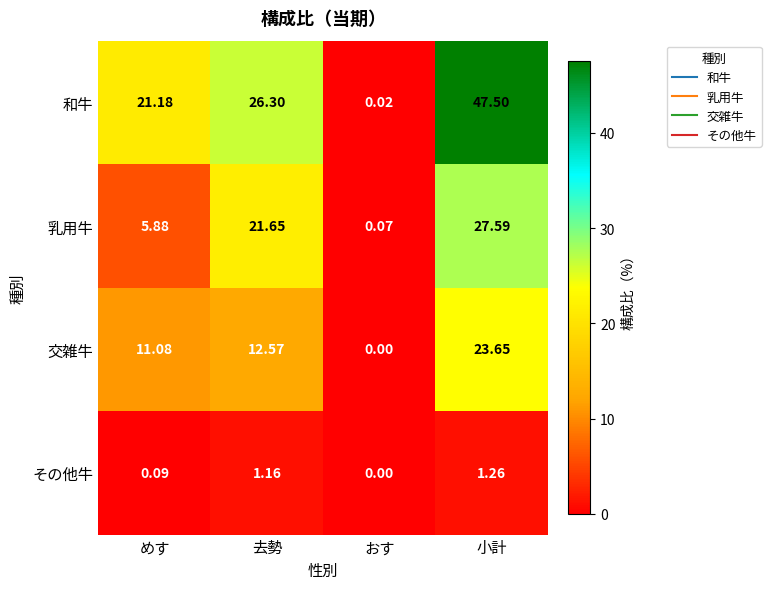

At which category is the sum across all series the highest?

小計